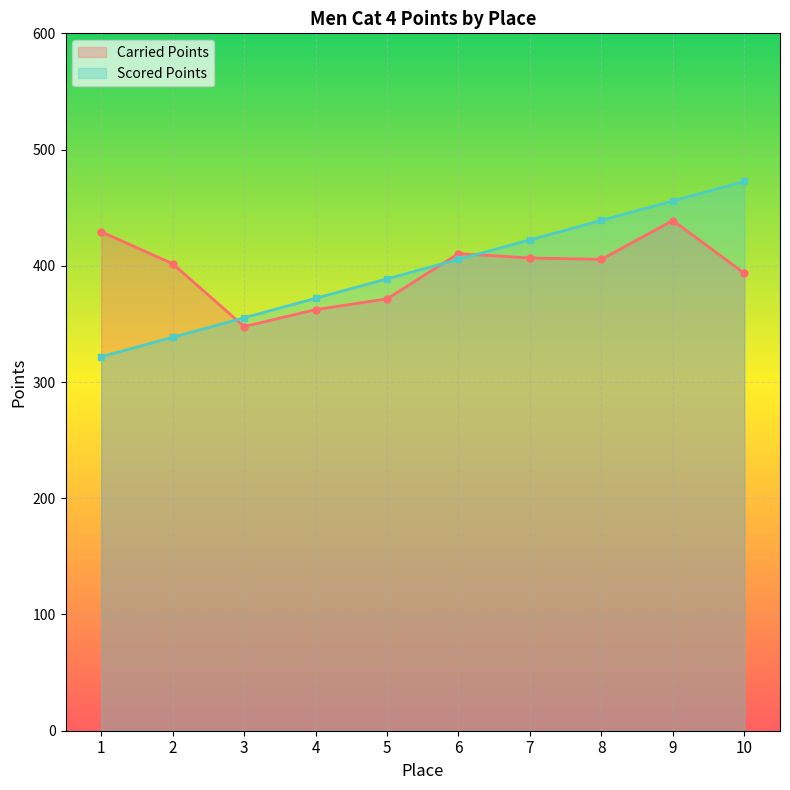

What is the value of the Scored Points point at the 8th from the left?

439.1